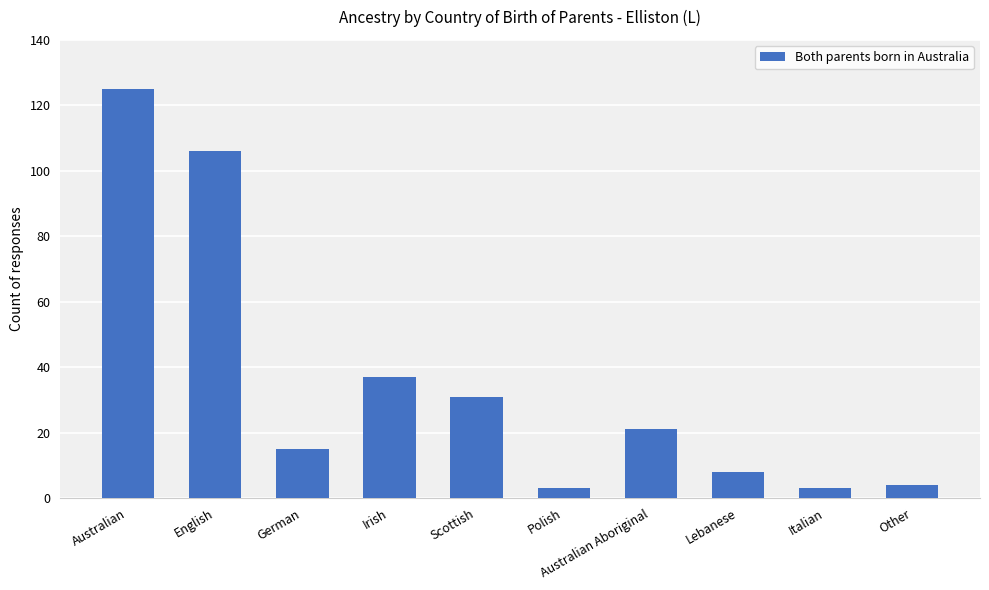

Reading left to right, transcribe all the data shown in this chart.

Australian=125	English=106	German=15	Irish=37	Scottish=31	Polish=3	Australian Aboriginal=21	Lebanese=8	Italian=3	Other=4